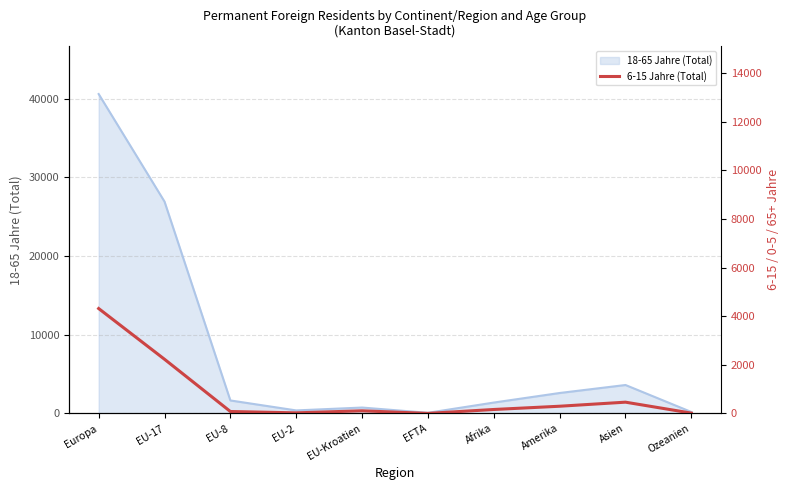

What is the smallest value displayed?

4